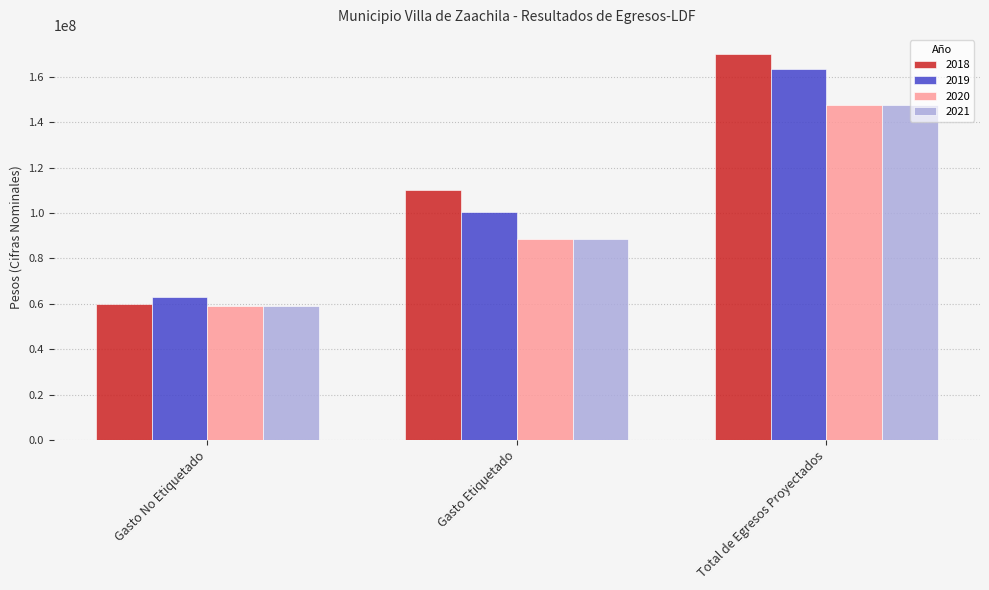

Between Gasto No Etiquetado and Gasto Etiquetado, which series saw the biggest shift?

2018